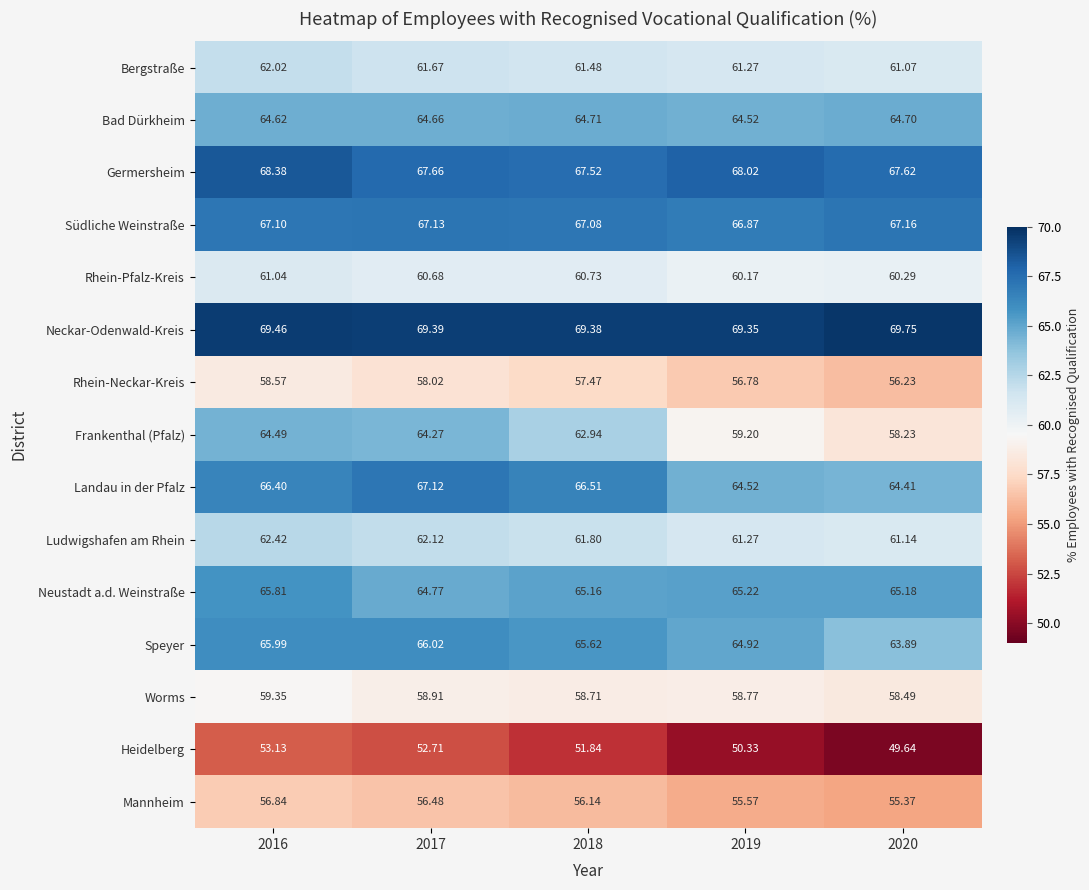

What is the total value across all series at 2017?

941.6